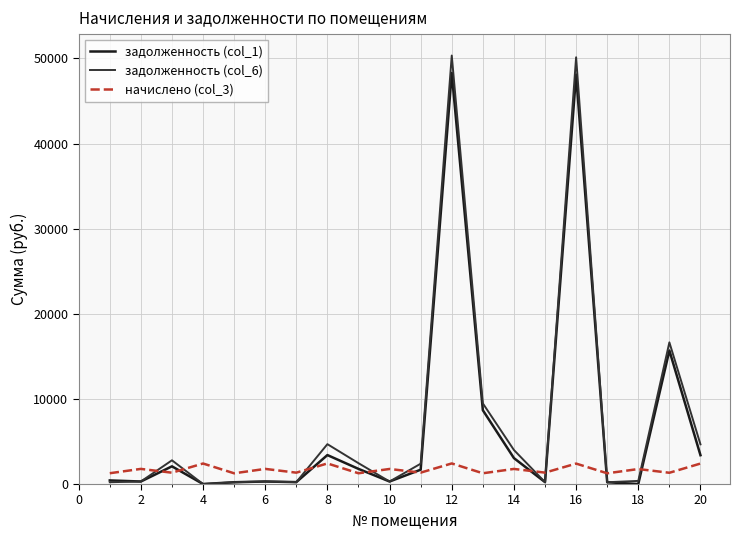

What is the maximum value shown in the chart?

50342.4